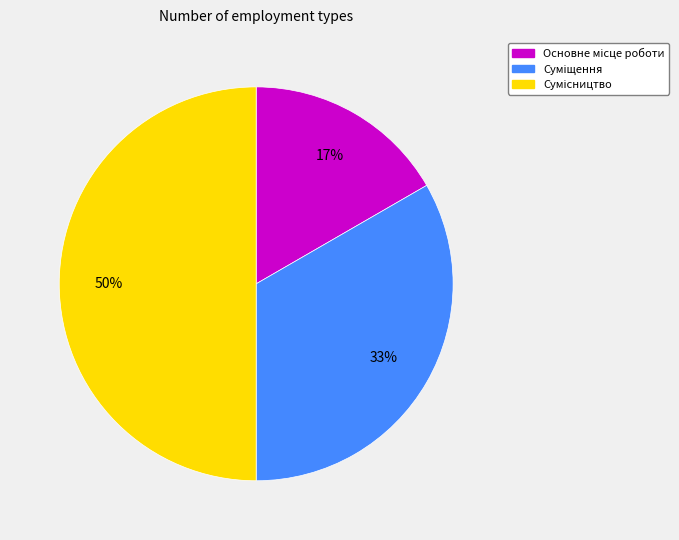

To the nearest percent, what is the difference between the largest and smallest slice percentages?

33%